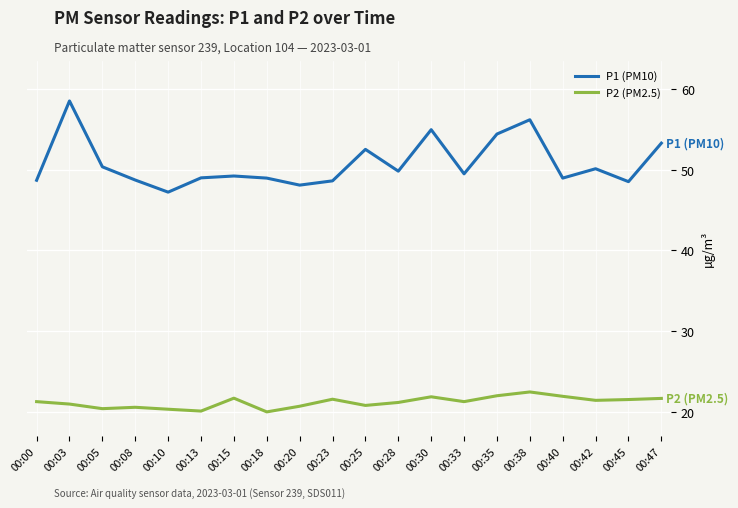

At which label does P2 (PM2.5) reach its peak?

00:38